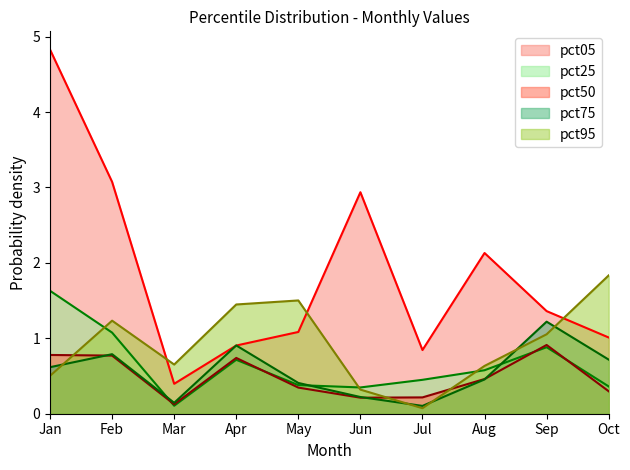

What are all the series names shown in the legend?

pct05, pct25, pct50, pct75, pct95